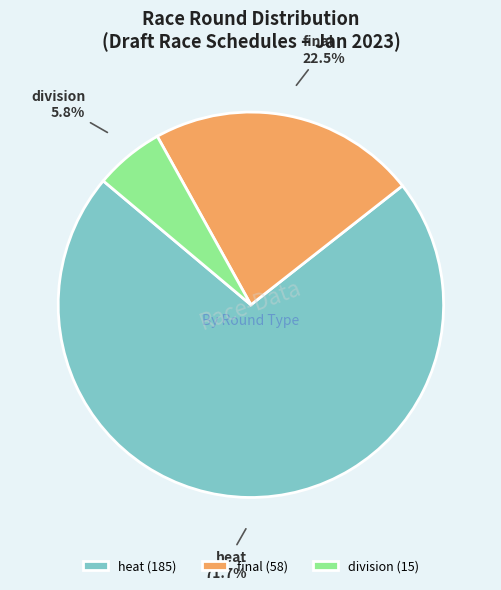

Do division and final together represent more than half of the pie?

No